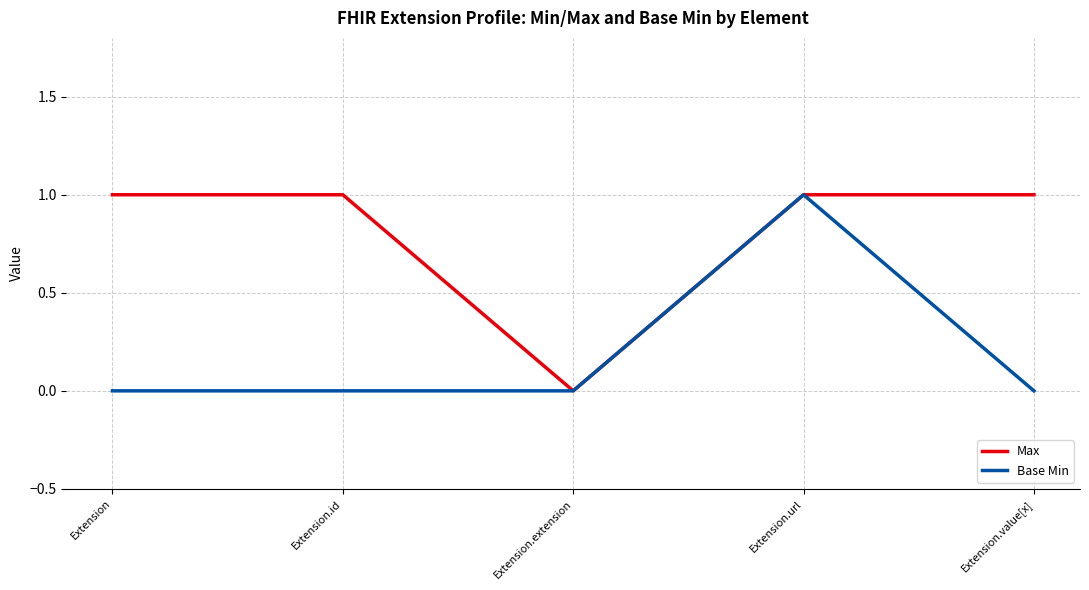

What position from the left is Extension.id?

2